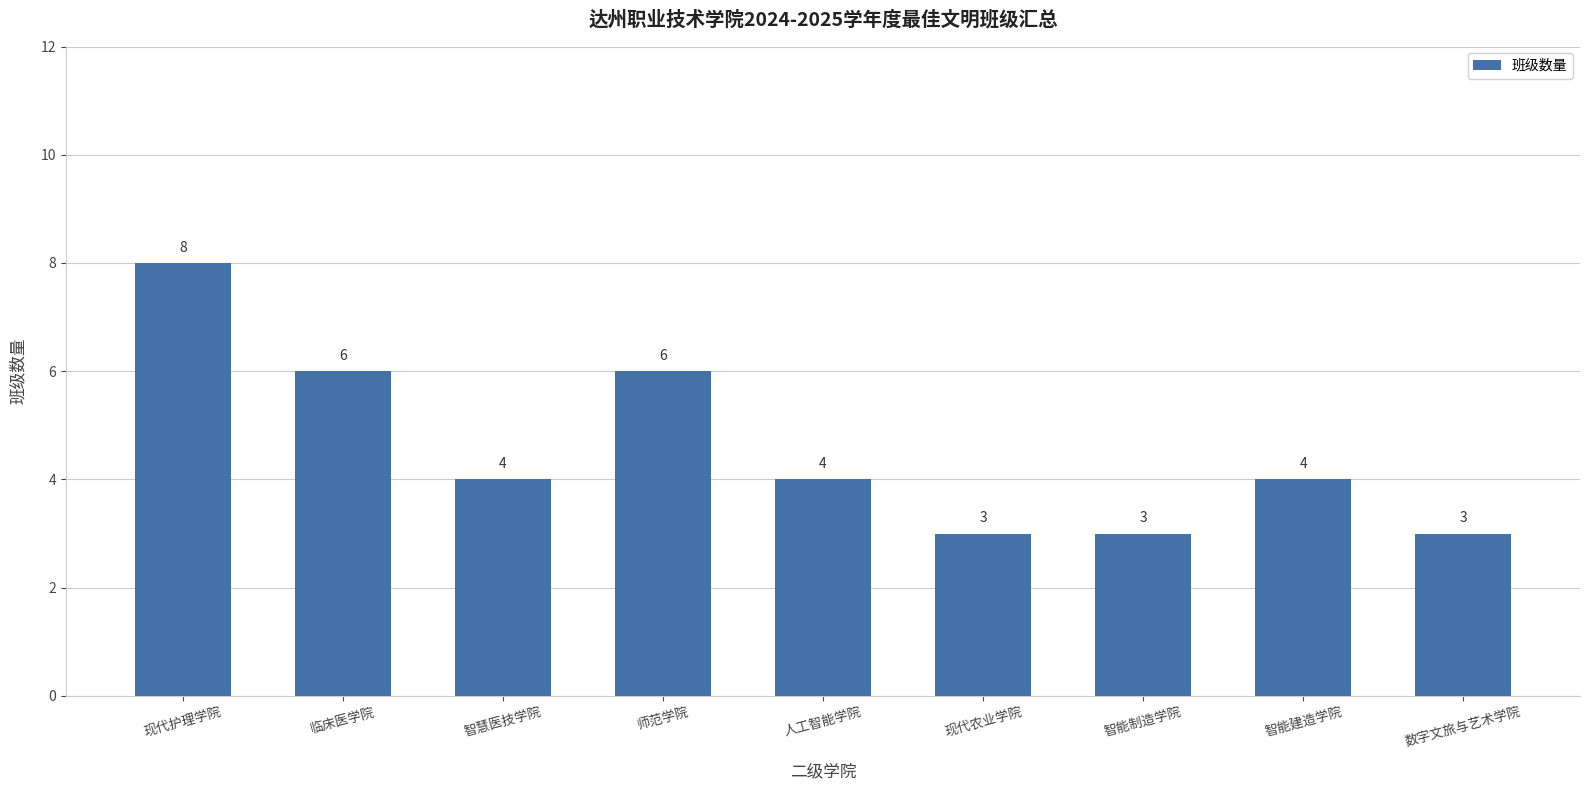

How many values are between 3 and 6?

8